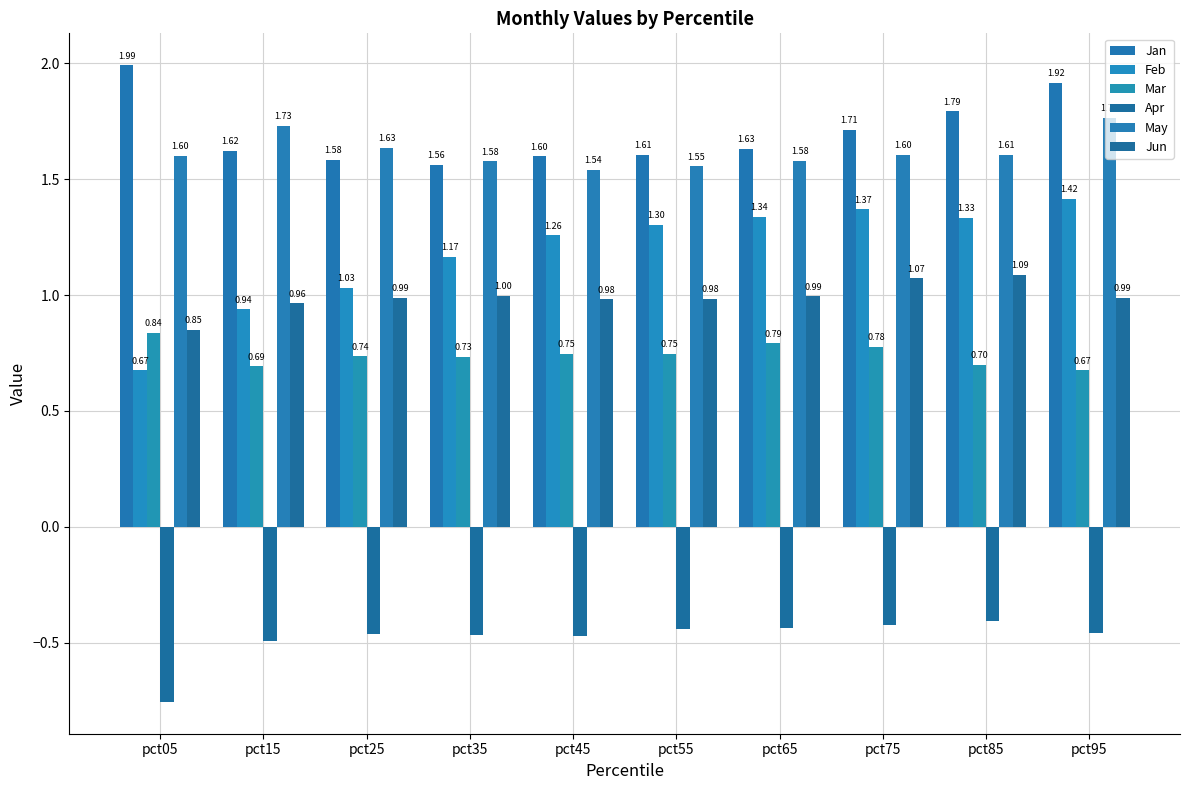

Which series has the largest total across all categories?

Jan